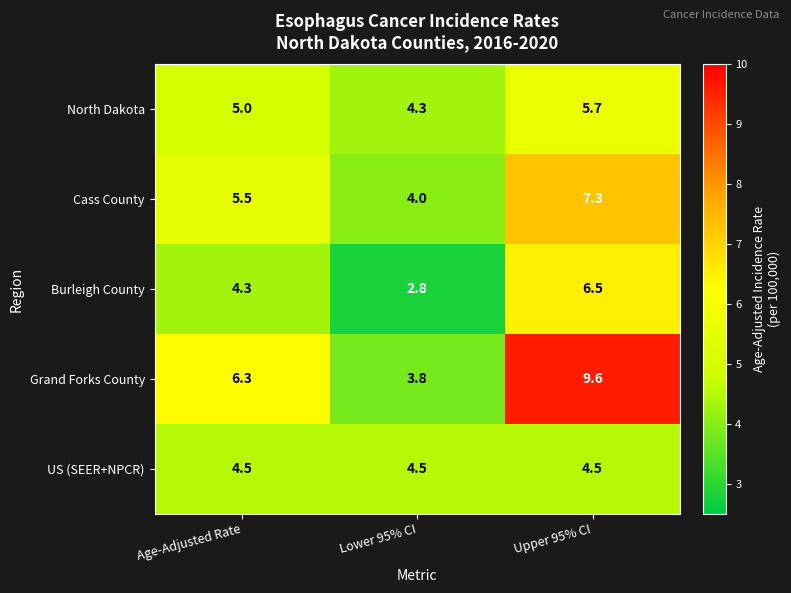

What is the average value of the Grand Forks County series?

6.6